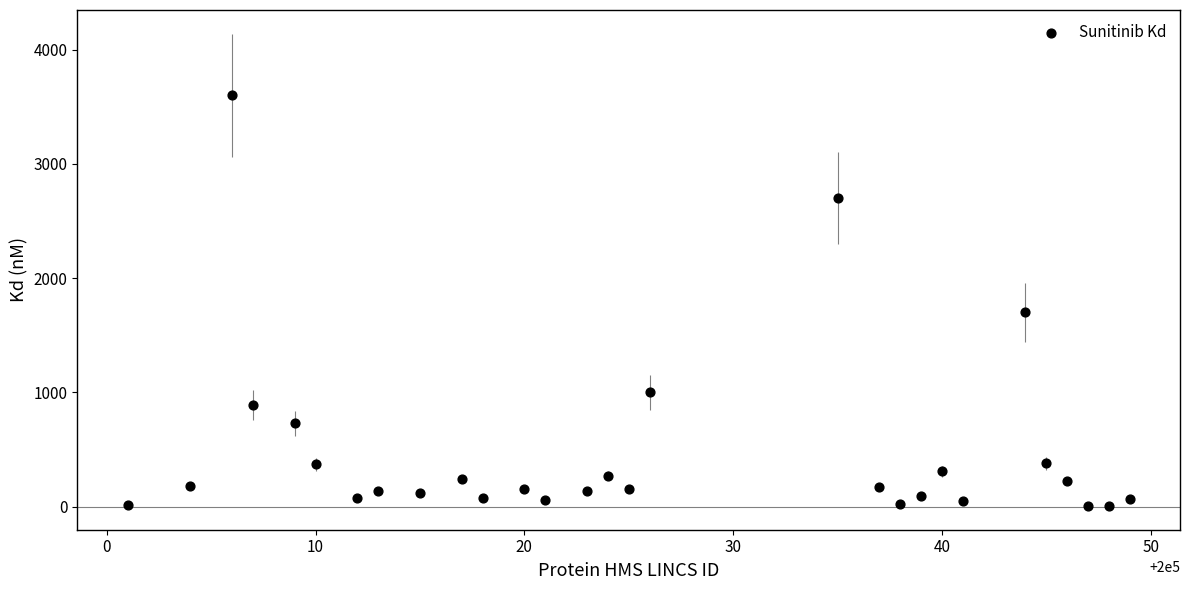

What is the range of Y values (max minus min)?

3594.5